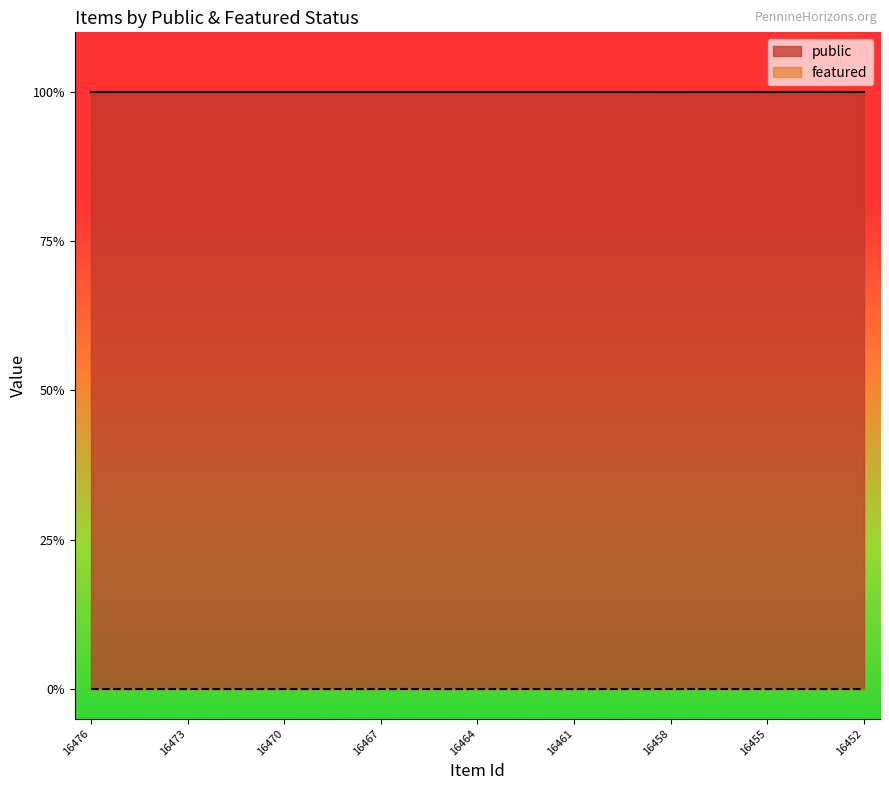

List the labels in order of public value, largest first.

16476, 16475, 16474, 16473, 16472, 16471, 16470, 16469, 16468, 16467, 16466, 16465, 16464, 16463, 16462, 16461, 16460, 16459, 16458, 16457, 16456, 16455, 16454, 16453, 16452